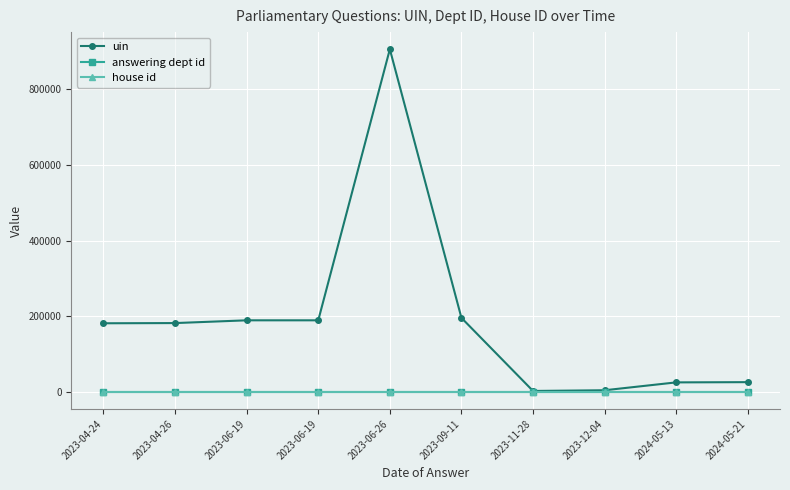

The answering dept id series shows 14 at 2023-06-19. True or false?

False